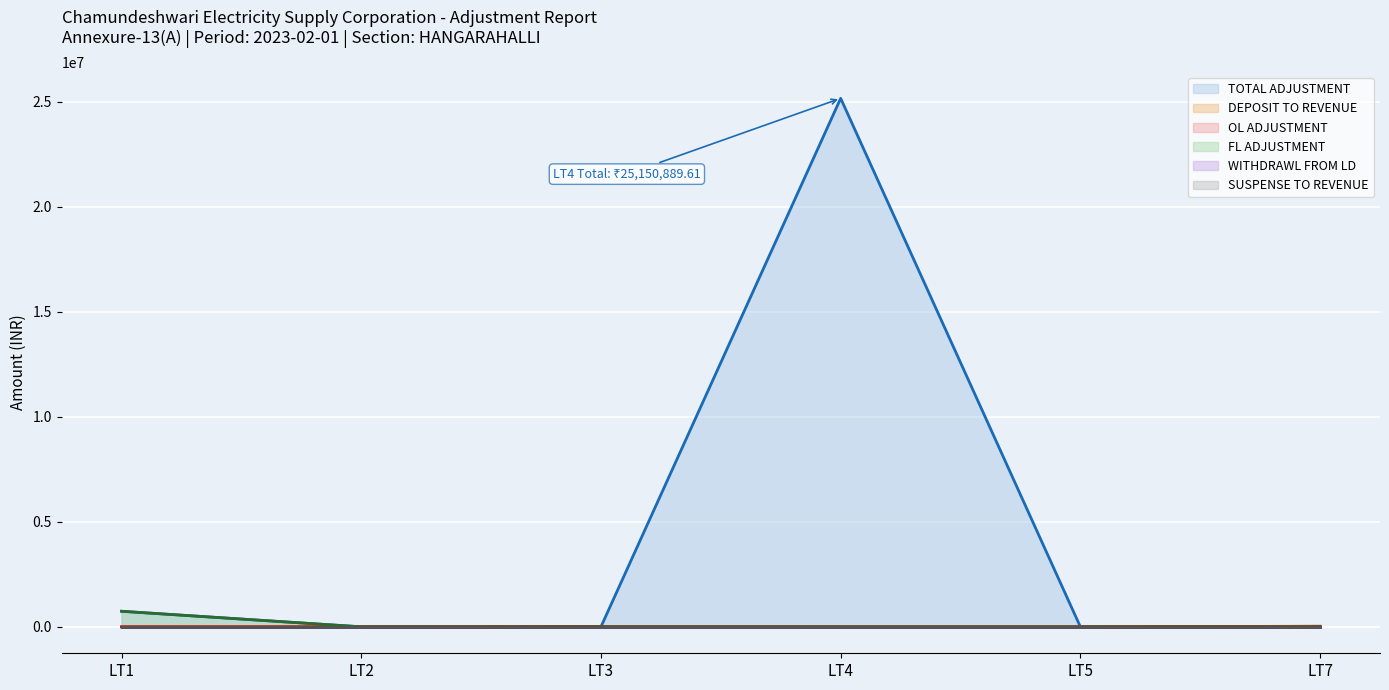

Rank the categories by FL ADJUSTMENT value from highest to lowest.

LT1, LT2, LT3, LT4, LT5, LT7